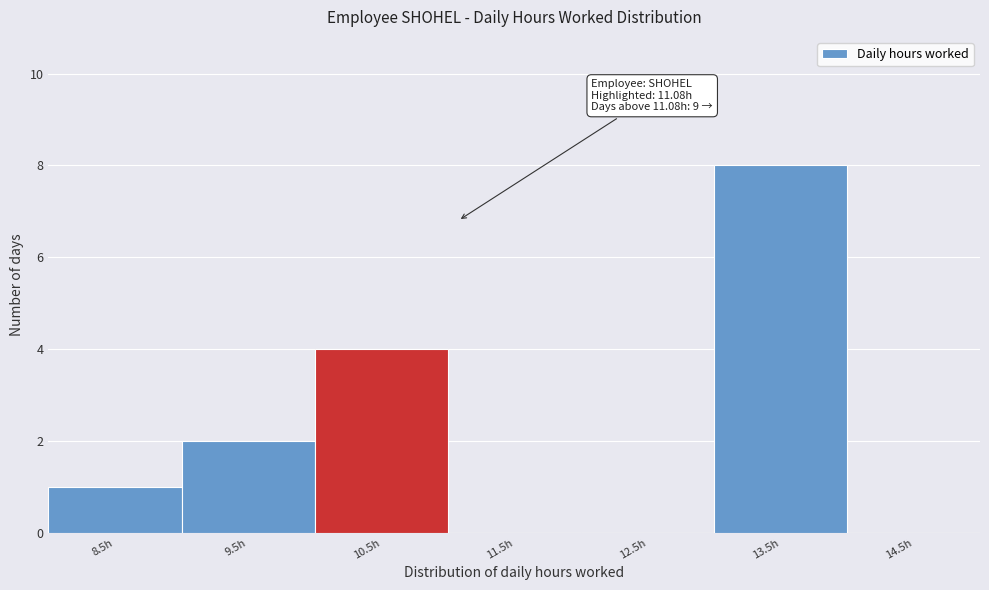

Reading right to left, list all the values displayed in this chart.

14.5h=0	13.5h=8	12.5h=0	11.5h=0	10.5h=4	9.5h=2	8.5h=1